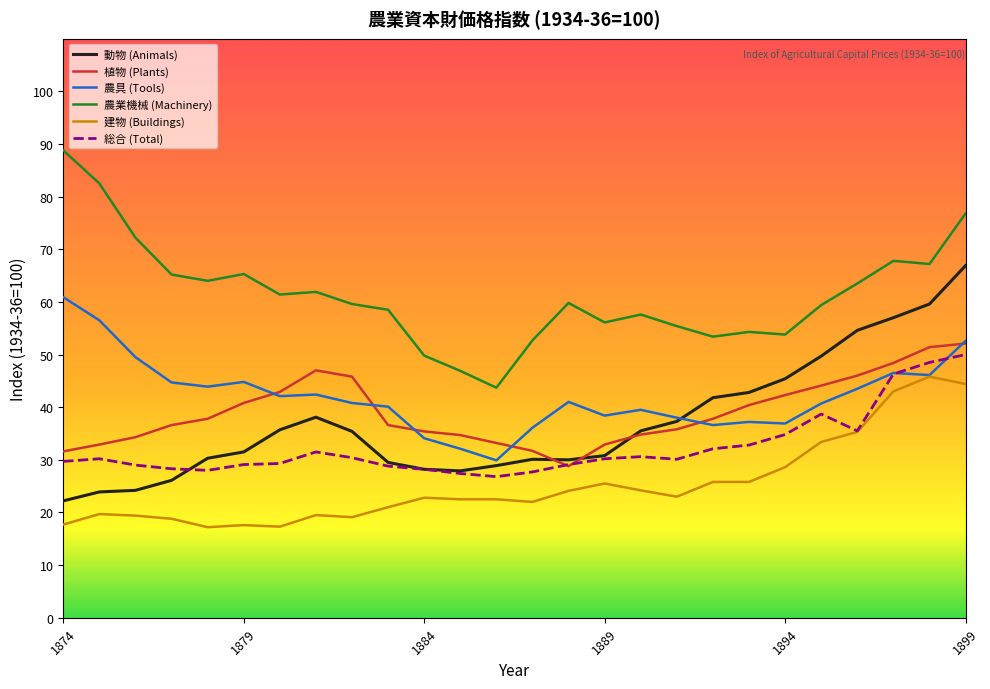

What is the minimum value for 植物 (Plants)?

28.8